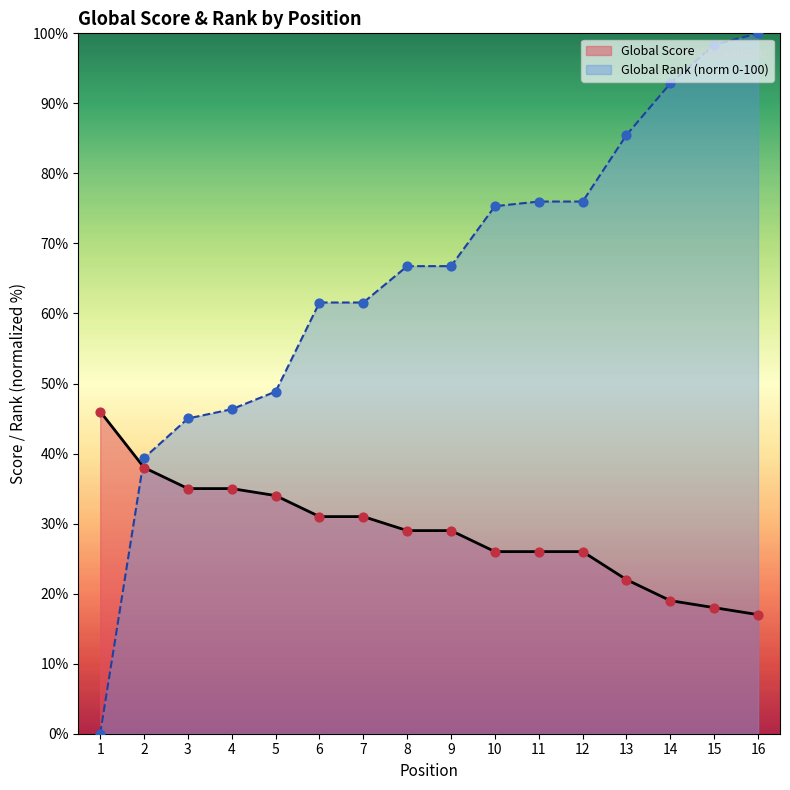

What is the total value across all series at 16?

117.0